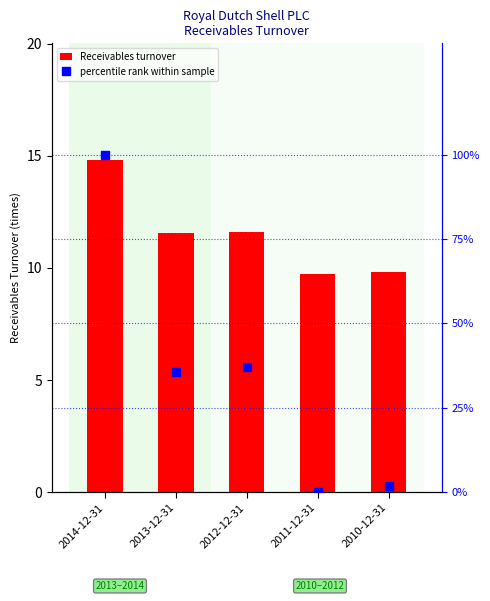

How many data points in percentile rank within sample are above 35?

3